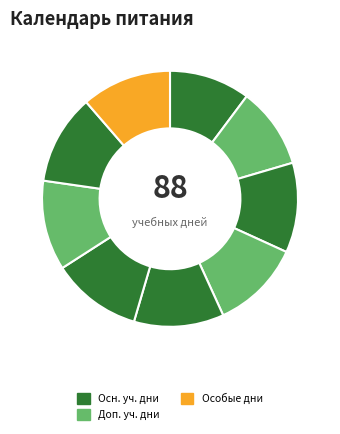

How many slices are in this pie chart?

9